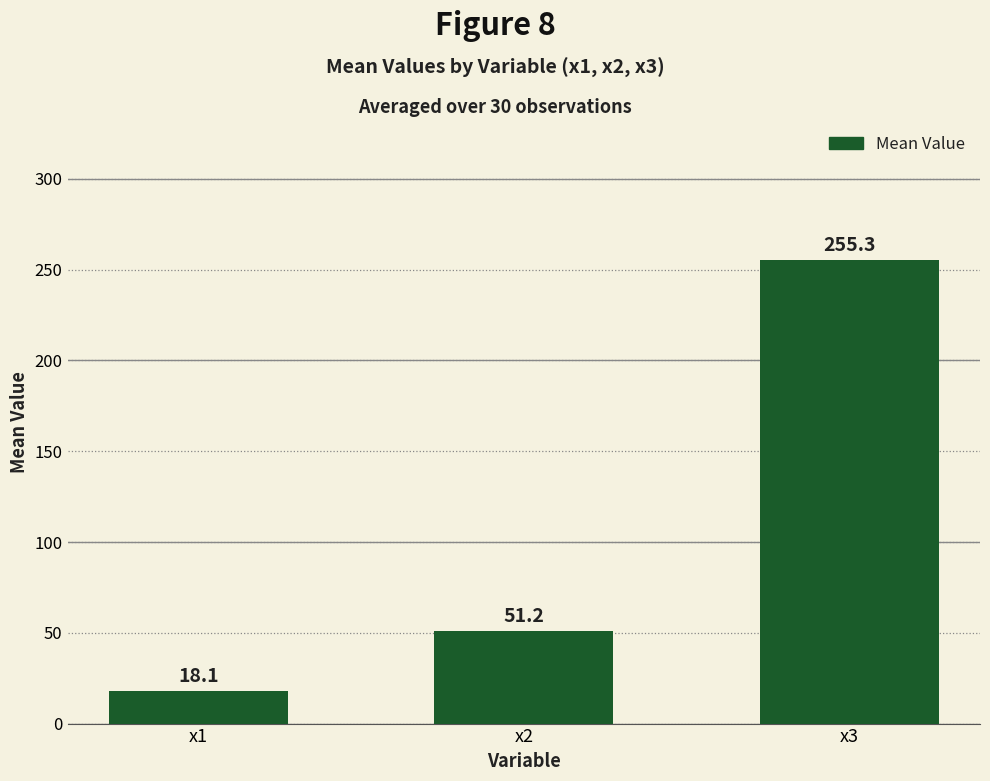

Are the bars horizontal?

No